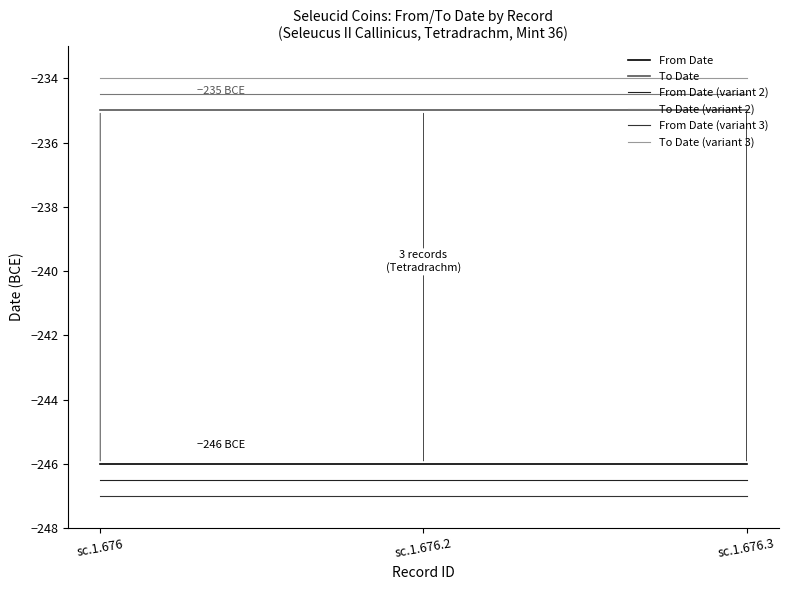

What is the value of the From Date (variant 2) point at the 2nd from the left?

-246.5